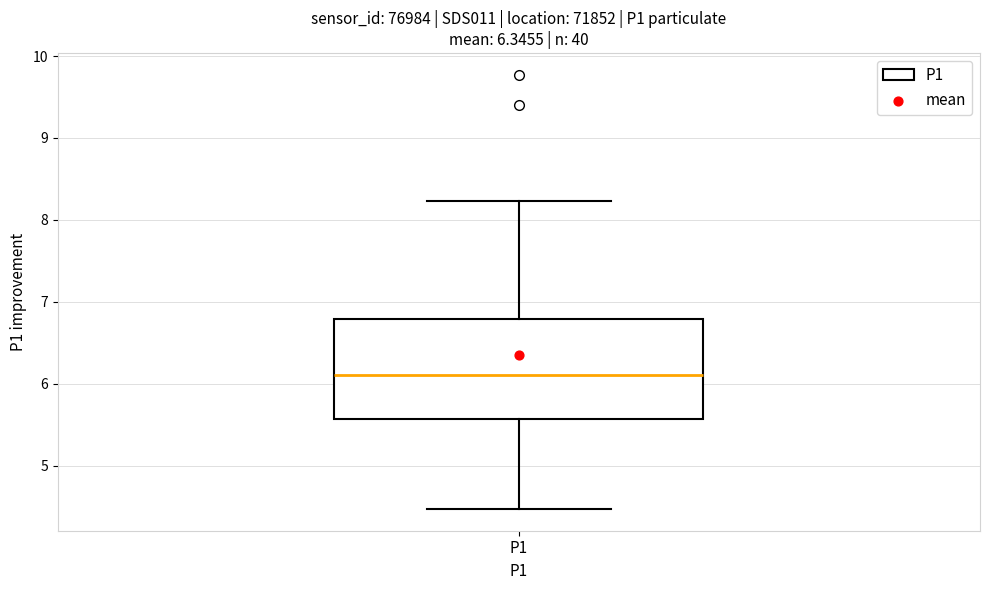

Transcribe this box plot: give where the median line is, the range the box spans, and where the two whiskers end, as read against the y-axis. The values are not printed on the chart, so give them approximately, as read against the axis.

median 6.1, box 5.6 to 6.8, whiskers 4.5 to 8.2